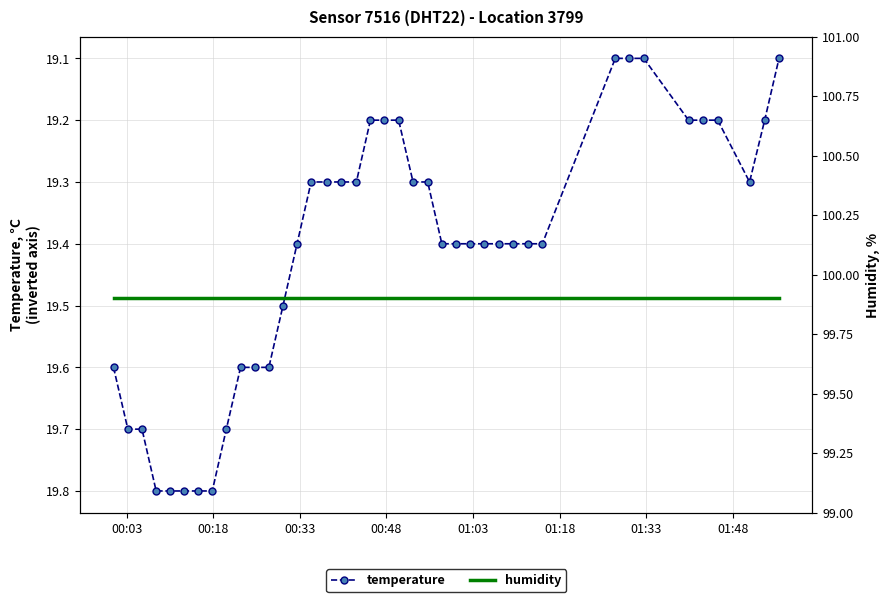

What is the value of the temperature point at the 23rd from the left?

19.3